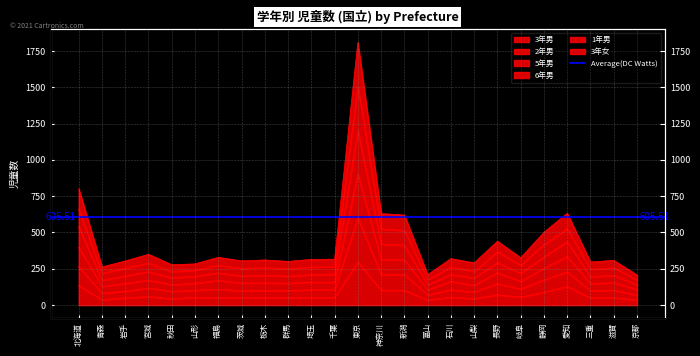

Reading left to right, transcribe all the data shown in this chart.

3年男: 135	37	50	59	44	53	50	52	51	51	53	53	298	103	102	35	55	45	71	56	89	128	50	51	35
2年男: 659	218	255	290	231	240	275	253	259	250	263	264	1506	525	514	175	263	232	367	274	418	525	247	257	174
5年男: 801	263	304	350	278	284	329	305	311	301	315	316	1809	630	620	210	320	291	440	326	502	632	297	308	208
6年男: 538	171	201	230	188	198	222	200	206	199	210	212	1204	420	413	140	211	187	293	220	332	437	196	205	140
1年男: 397	129	150	172	141	150	170	152	153	151	158	158	903	314	312	105	163	137	224	164	254	335	148	155	106
3年女: 265	82	96	118	95	102	110	98	101	101	105	106	600	209	210	70	106	90	148	111	174	229	99	103	70